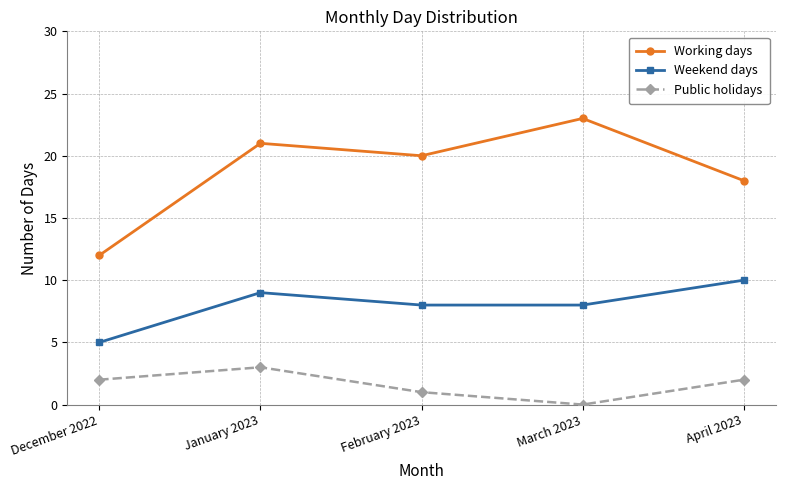

What is the value of the Weekend days point at the 1st from the left?

5